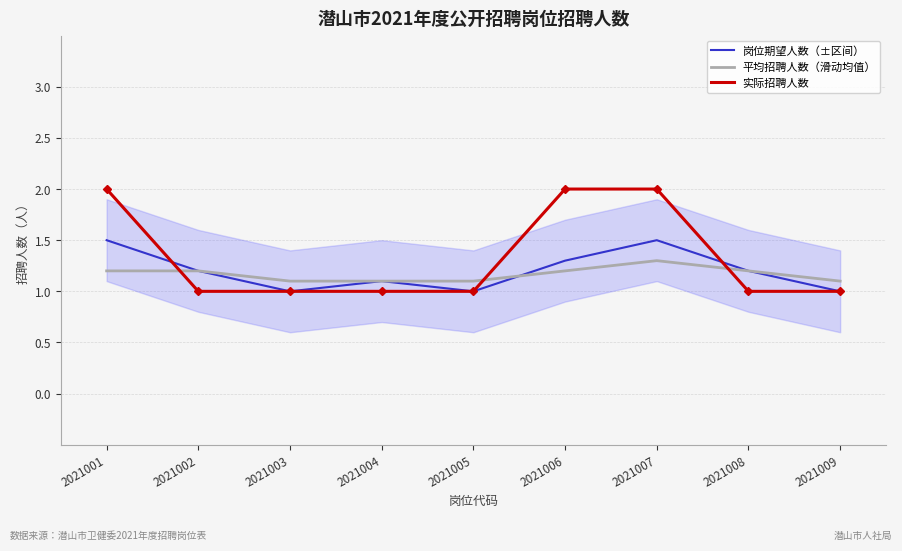

How many intersections are there between 平均招聘人数（滑动均值） and 岗位期望人数（±区间）?

1